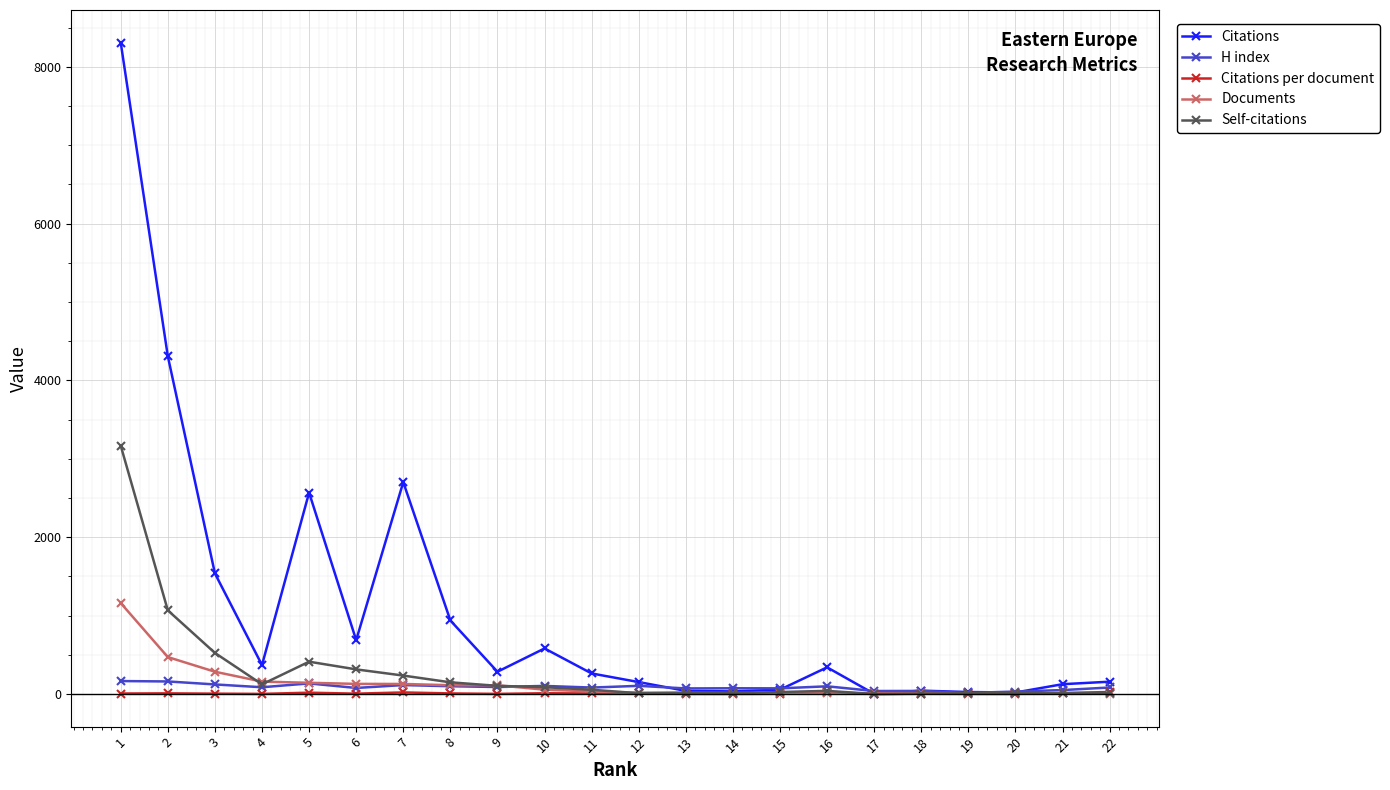

Which series has the largest total across all categories?

Citations